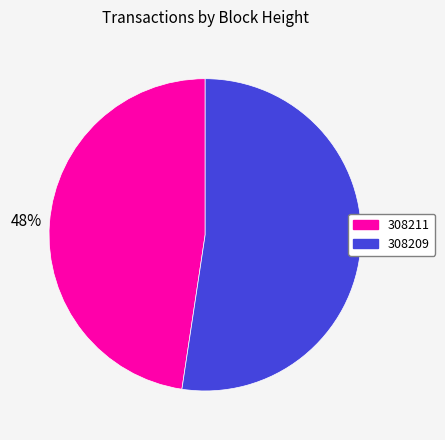

Is the sum of 308211 and 308209 greater than half?

Yes